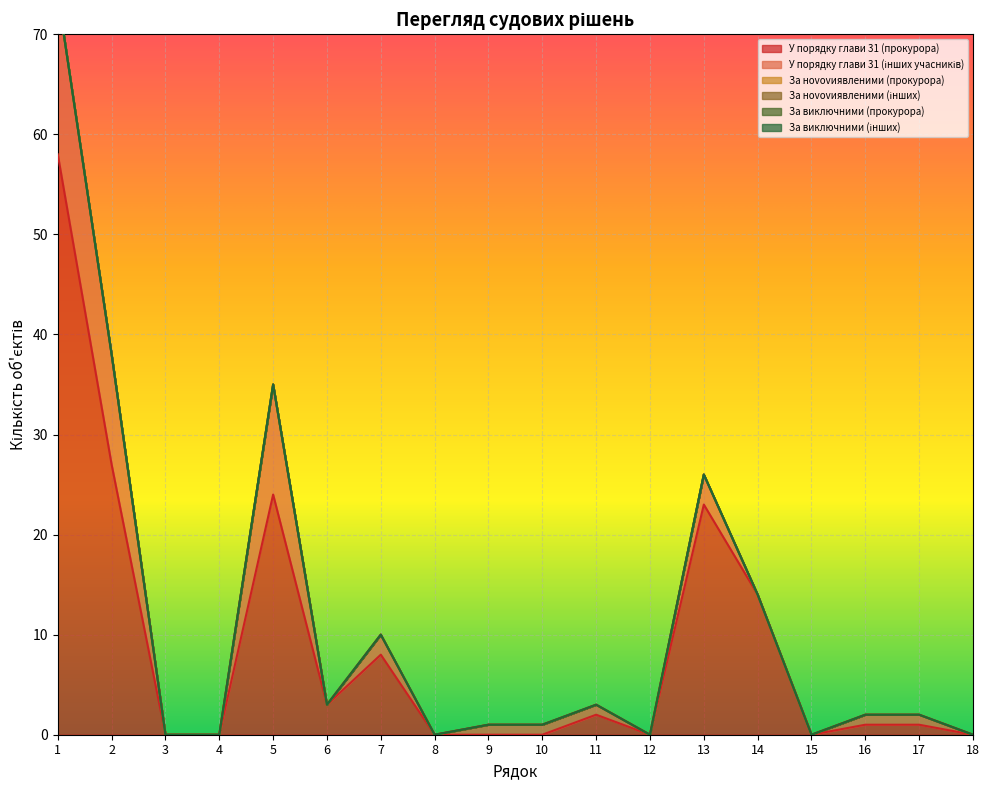

How many lines are shown in the chart?

6